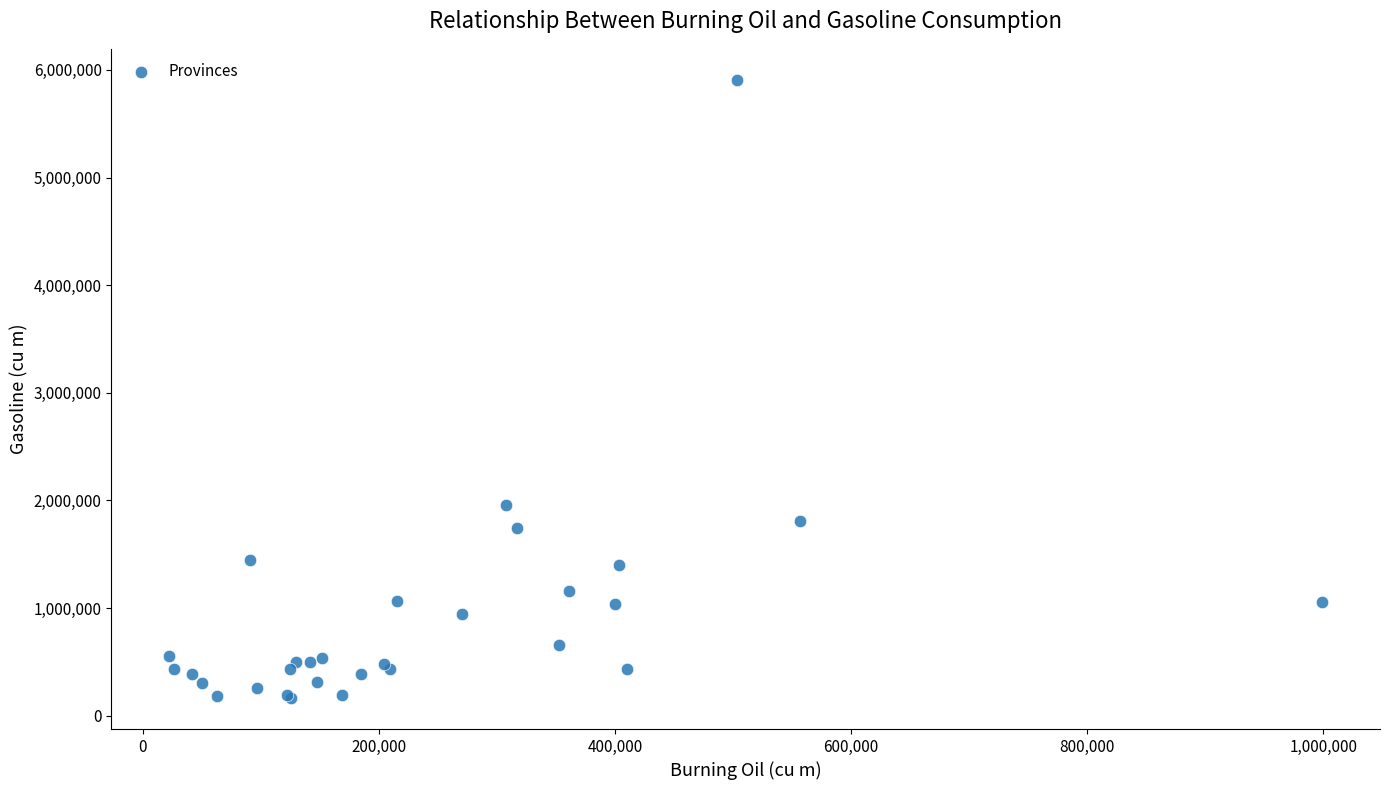

What Y value in the scatter plot is closest to 3035718?

1960958